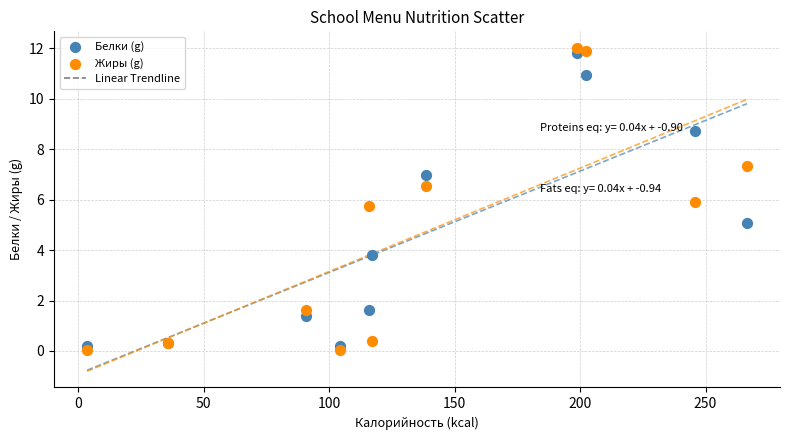

Which series has the largest Y range (max minus min)?

Жиры (g)